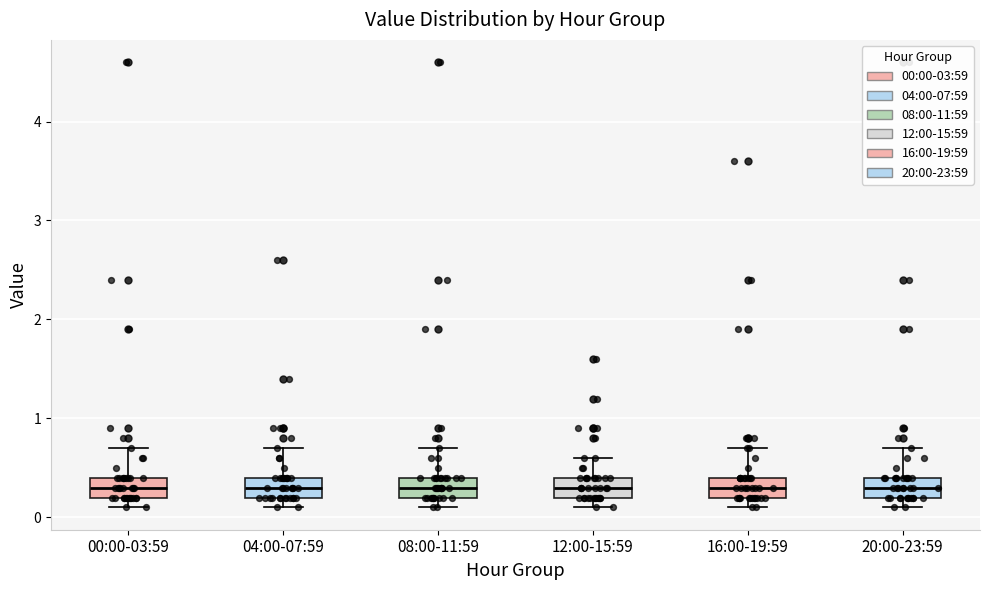

Reading left to right, read every box against the y-axis: the position of its median line, the range the box covers, and the ends of its whiskers. The values are not printed on the chart, so give them approximately, as read against the axis.

00:00-03:59: median 0.3, box 0.2 to 0.4, whiskers 0.1 to 0.7
04:00-07:59: median 0.3, box 0.2 to 0.4, whiskers 0.1 to 0.7
08:00-11:59: median 0.3, box 0.2 to 0.4, whiskers 0.1 to 0.7
12:00-15:59: median 0.3, box 0.2 to 0.4, whiskers 0.1 to 0.6
16:00-19:59: median 0.3, box 0.2 to 0.4, whiskers 0.1 to 0.7
20:00-23:59: median 0.3, box 0.2 to 0.4, whiskers 0.1 to 0.7